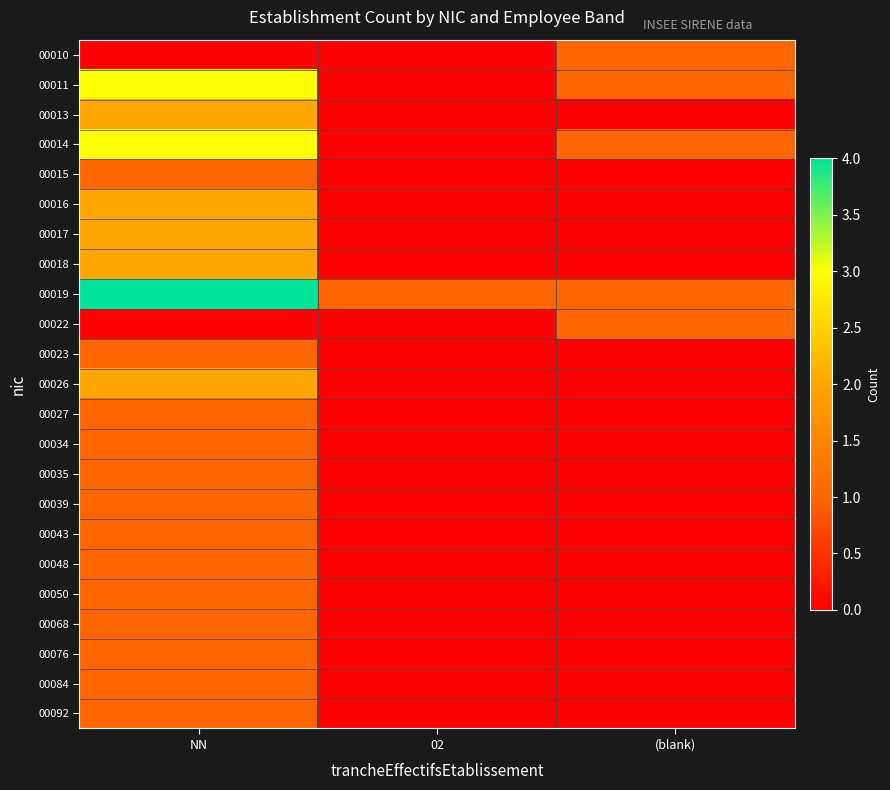

Which series has the largest total across all categories?

00019